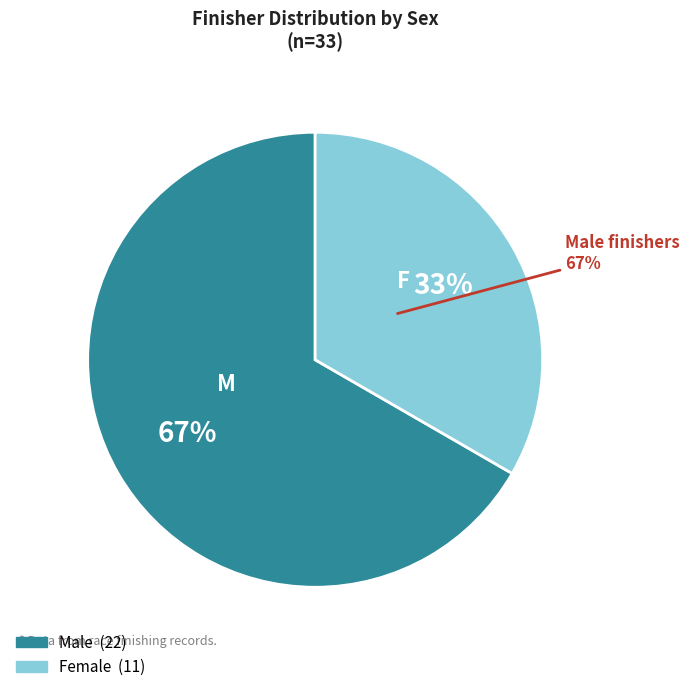

Rank the categories by value from highest to lowest.

M, F